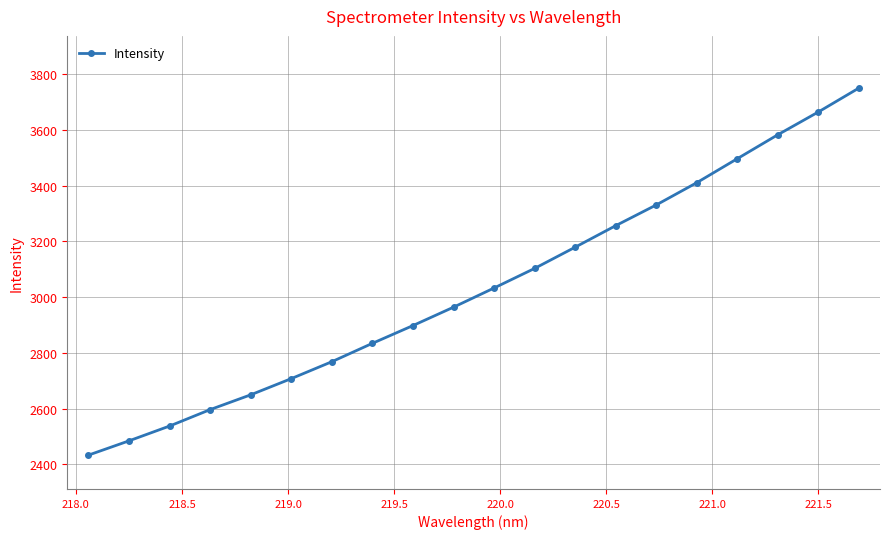

What is the smallest value displayed?

2432.9